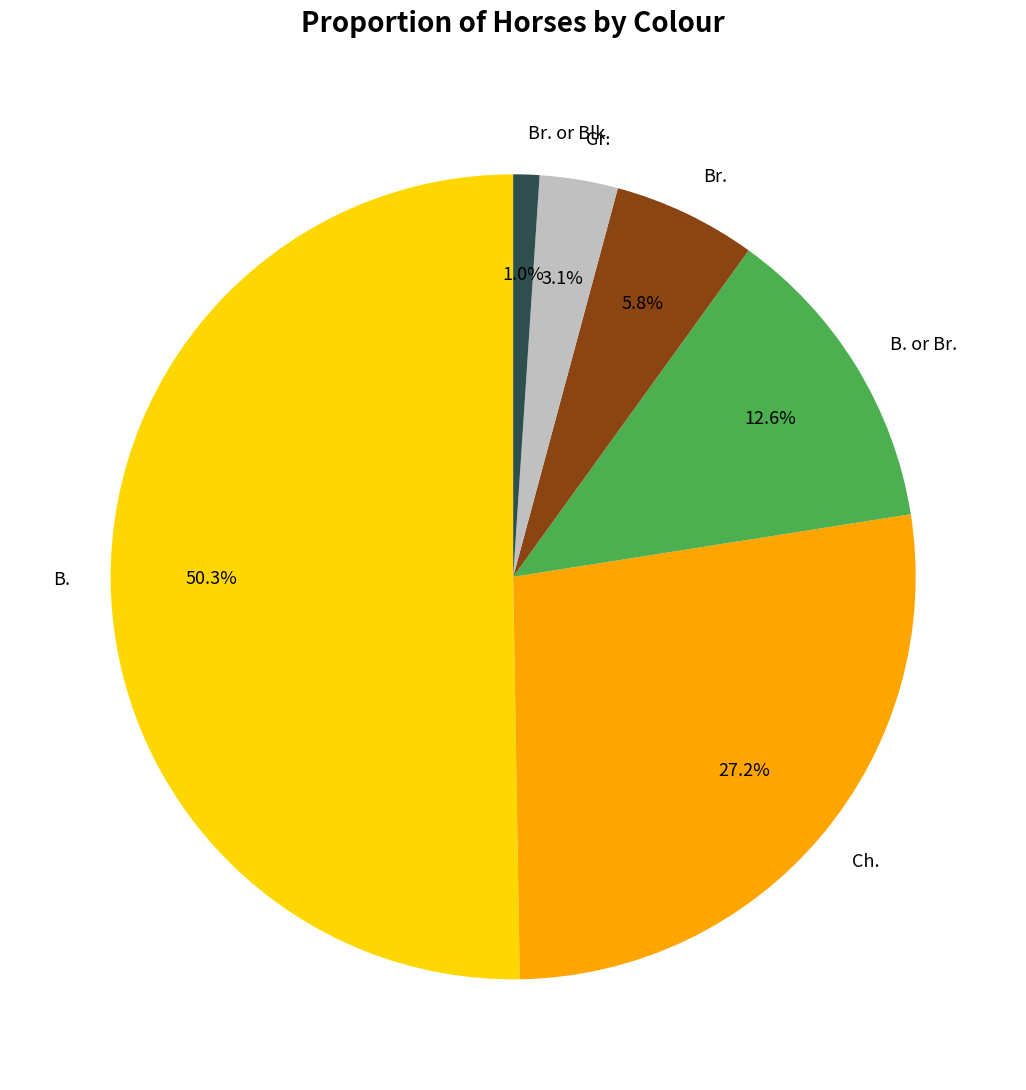

How many segments does this pie chart have?

6